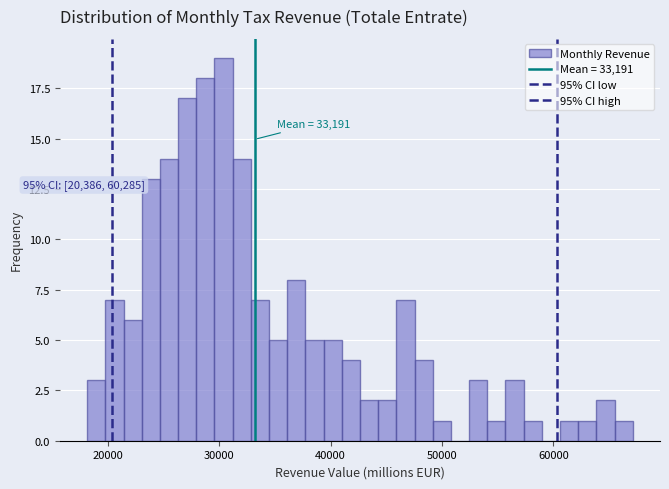

Around what value on the x-axis is the tallest bar? Give the approximate position of its centre, as read against the axis.

30000